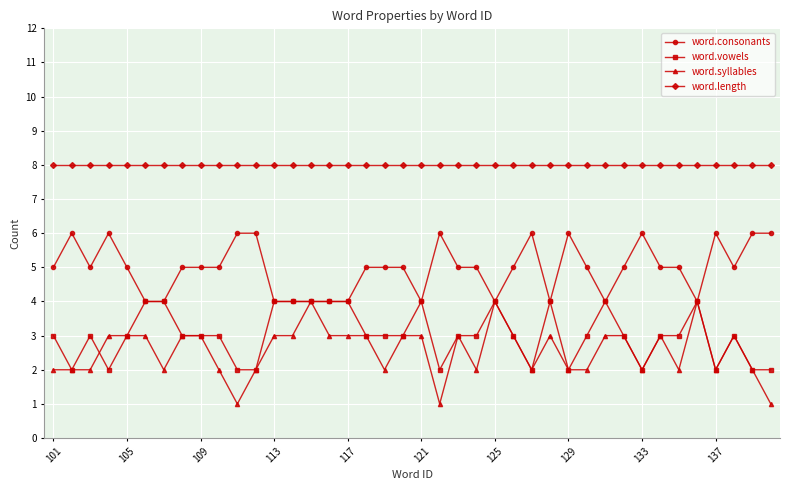

Which series has the largest range (max minus min)?

word.syllables